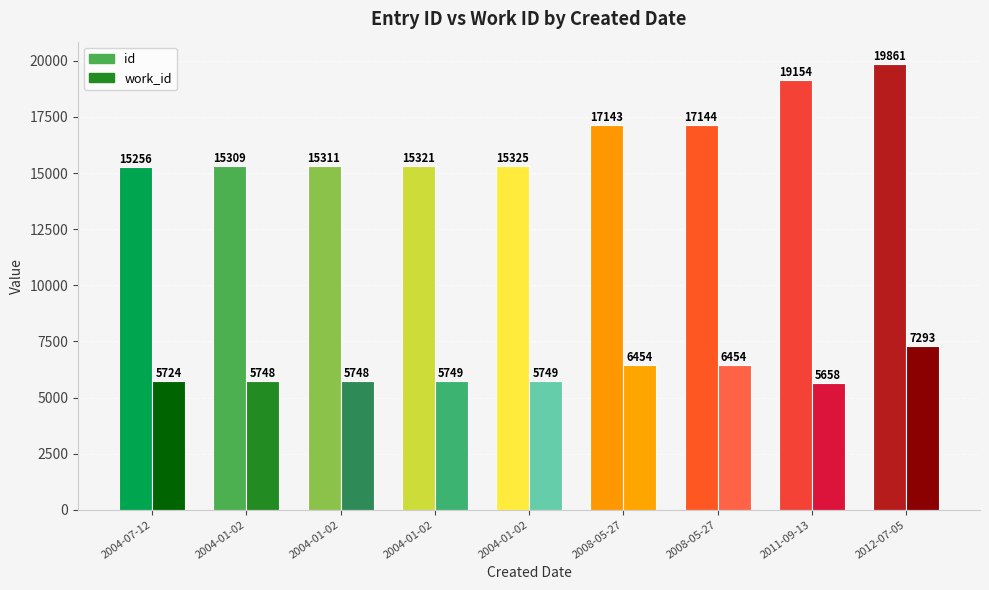

Rank the series by their average value, from lowest to highest.

work_id, id